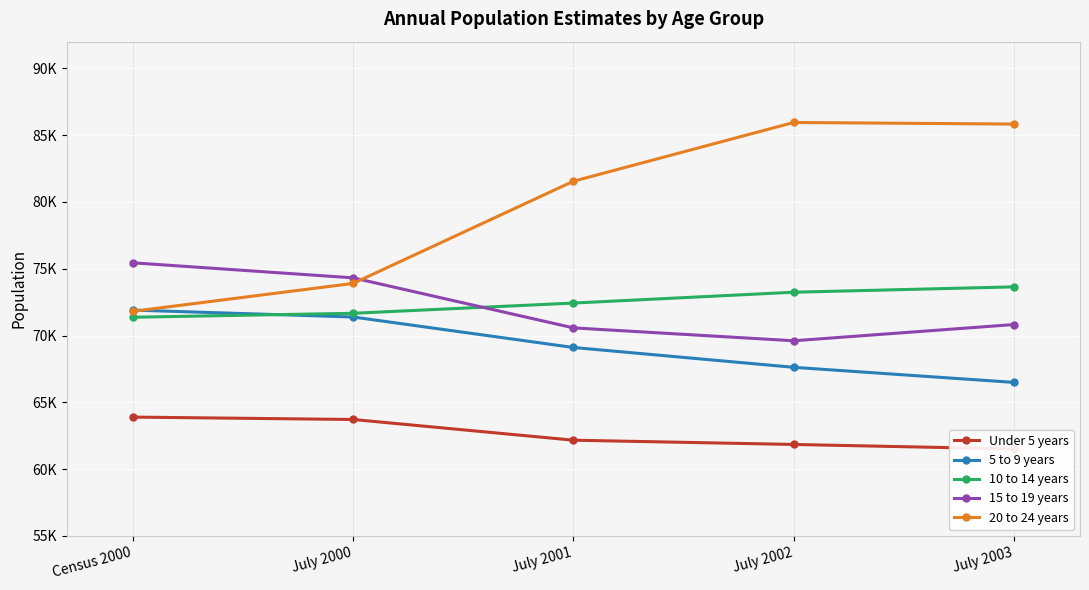

How many values in the 20 to 24 years series are below 81552?

2